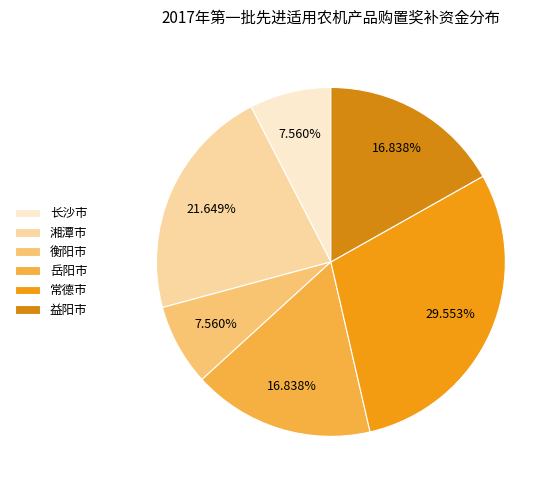

How many slices are in this pie chart?

6